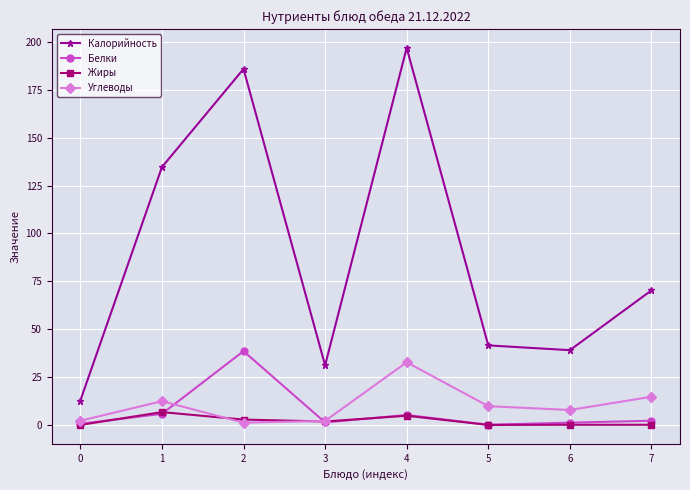

What are all the series names shown in the legend?

Калорийность, Белки, Жиры, Углеводы